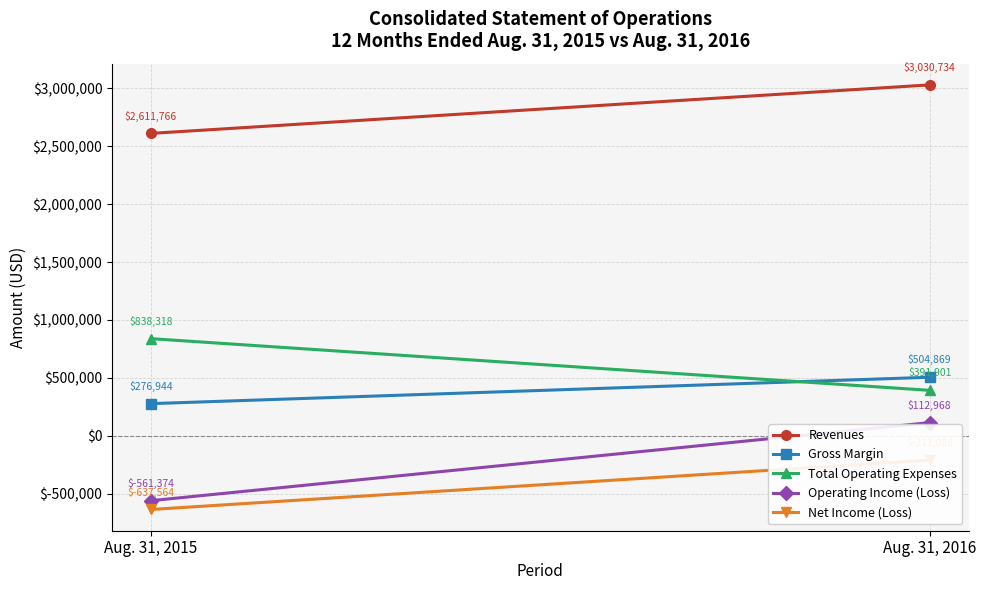

Reading right to left, what are all the values shown in this chart?

Revenues: 3030734	2611766
Gross Margin: 504869	276944
Total Operating Expenses: 391901	838318
Operating Income (Loss): 112968	-561374
Net Income (Loss): -211088	-637564